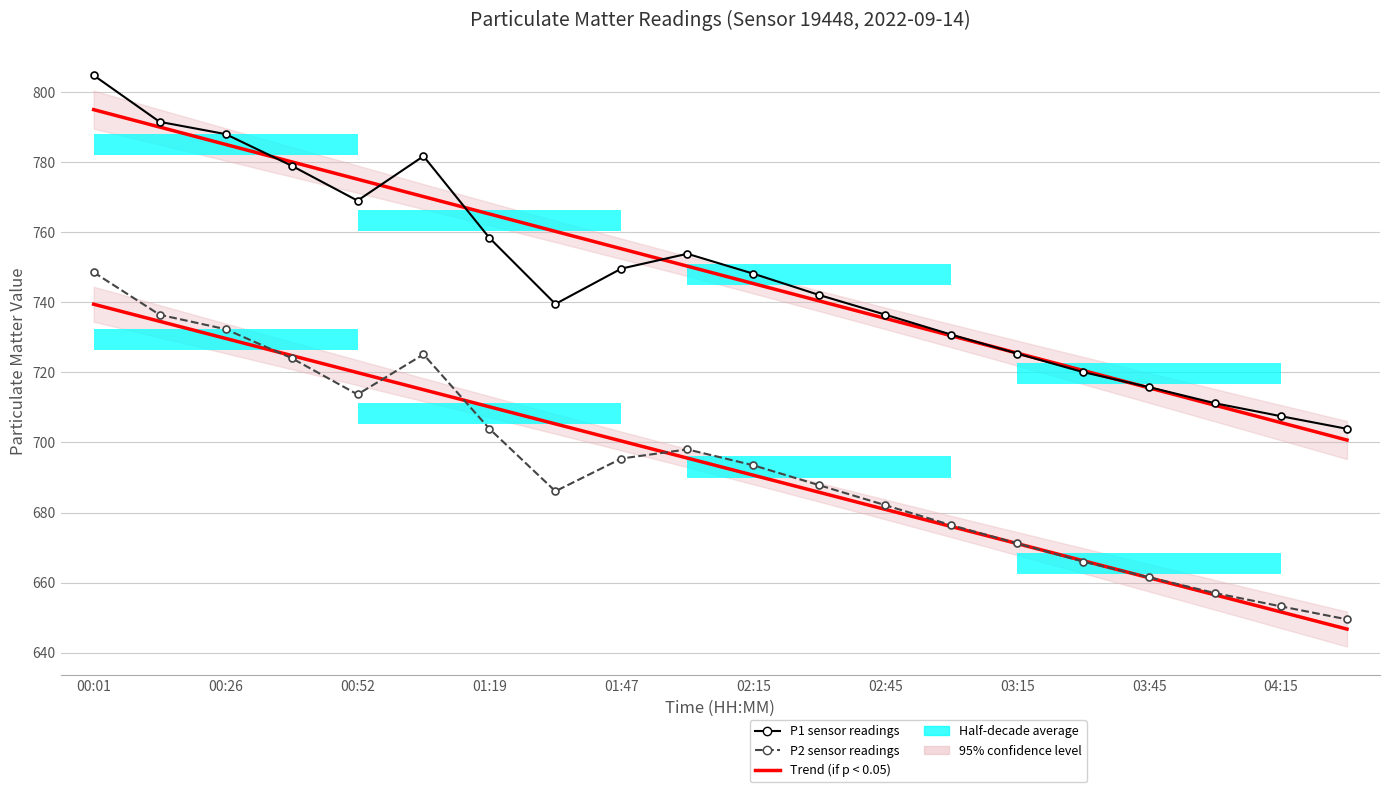

What is the value of the Trend P2 (if p < 0.05) point at the 6th from the left?

715.1